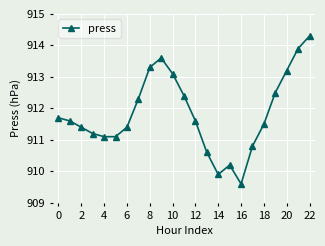

How many data points are above 911?

18